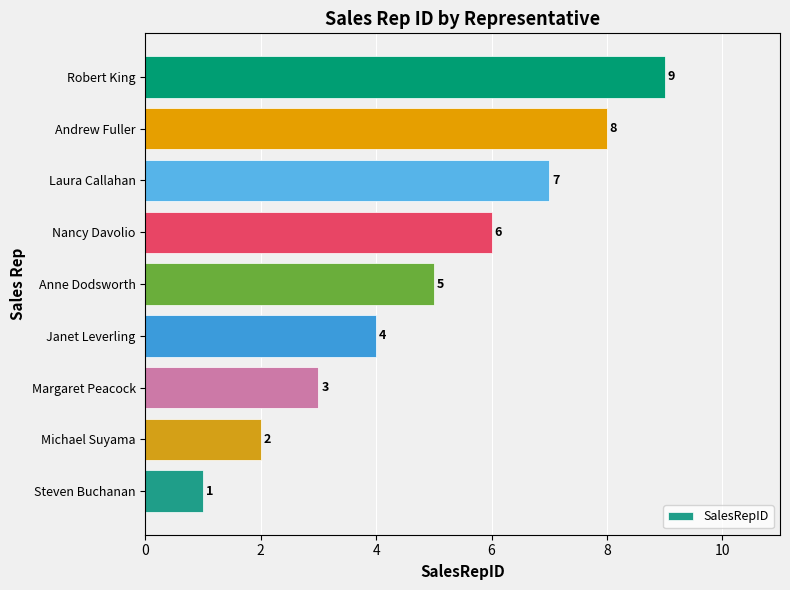

Approximately how many times larger is the value at Laura Callahan compared to Anne Dodsworth?

1.4